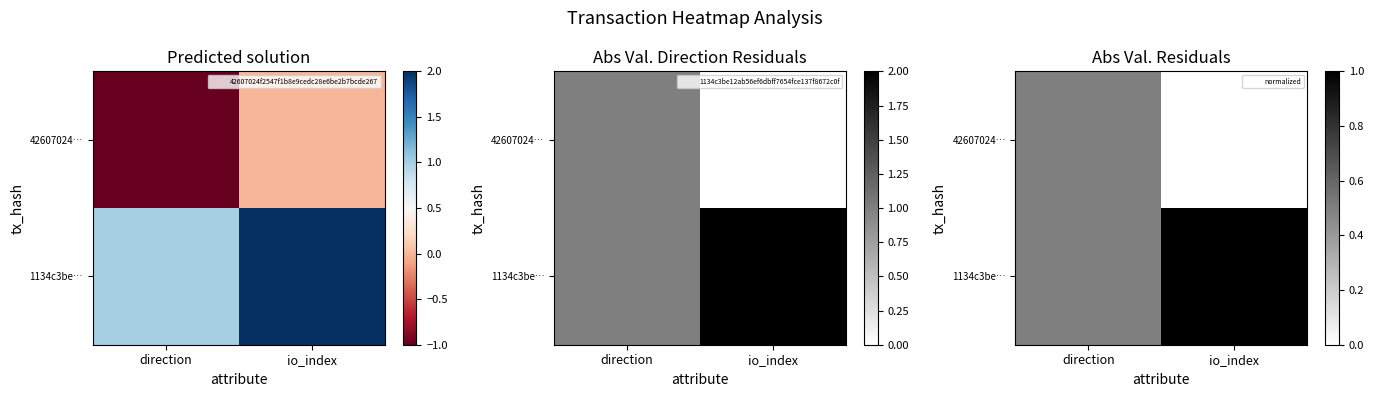

Which label corresponds to the smallest value in the chart?

io_index